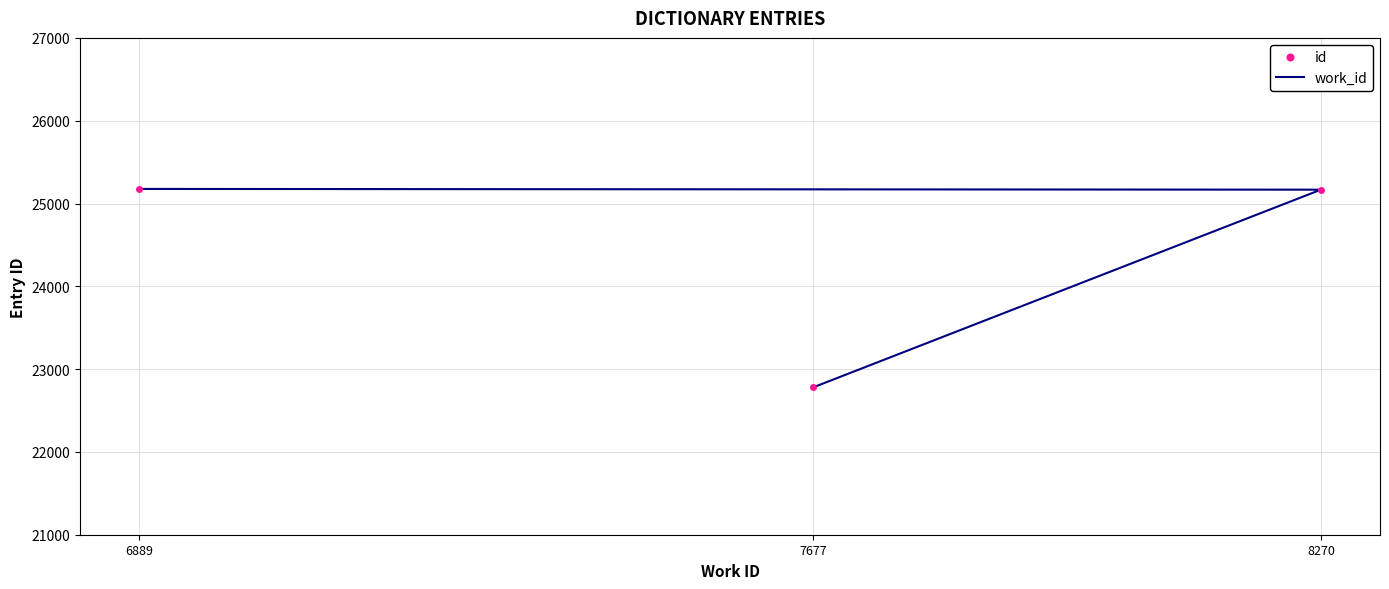

What is the maximum value shown in the chart?

25176